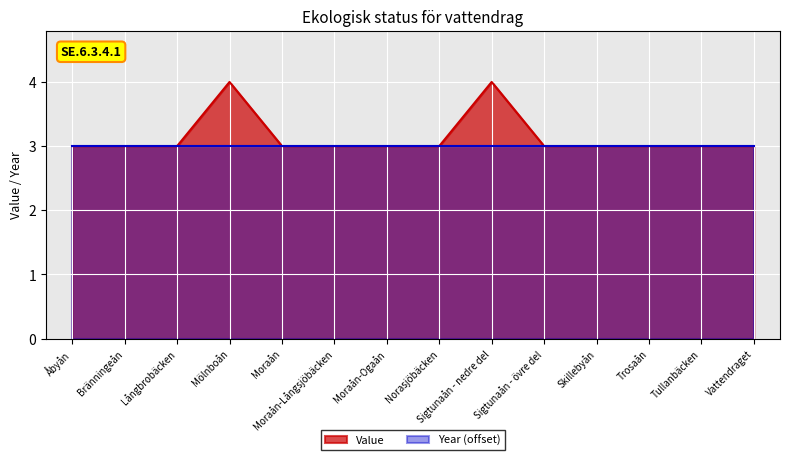

Is it true that the value at Långbrobäcken is 3?

True